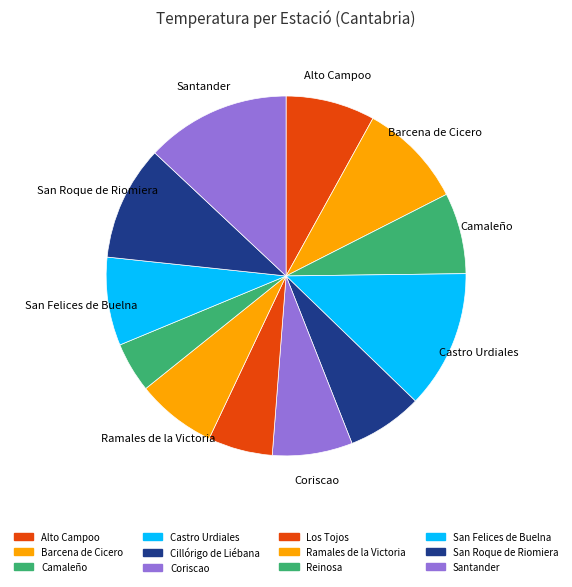

To the nearest percent, what percentage of the pie is Camaleño?

7%